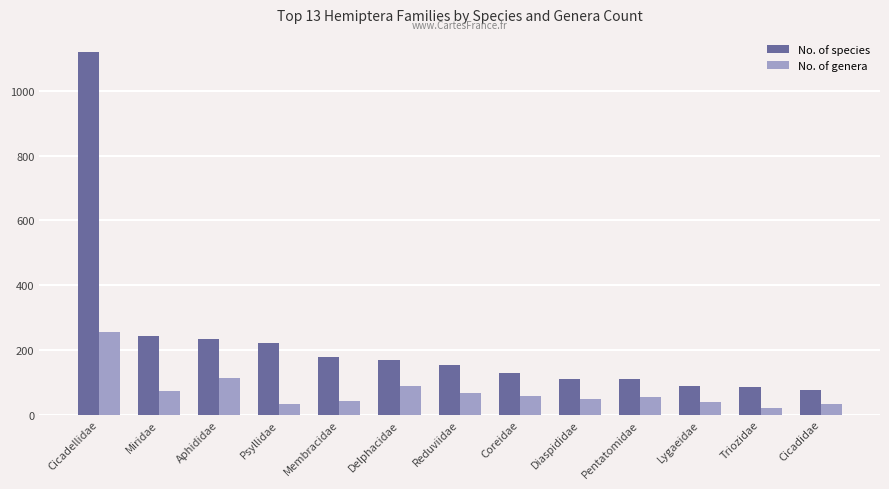

List the series in order of their peak value, highest first.

No. of species, No. of genera